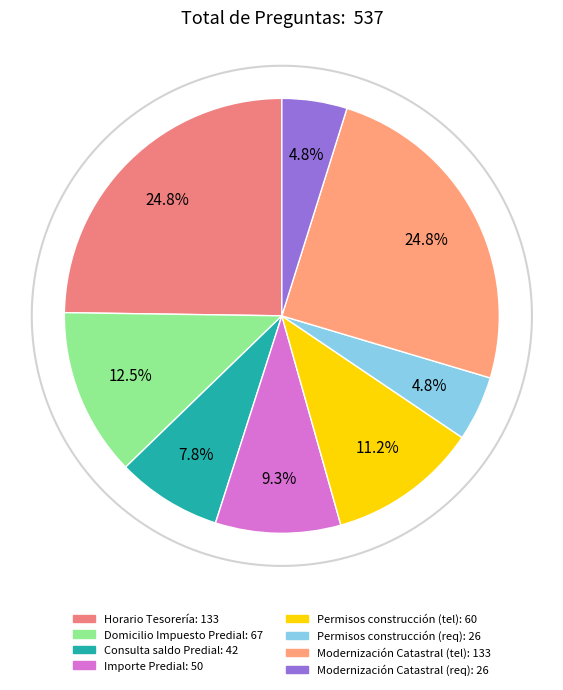

What is the change in value from Importe de adeudo de Impuesto Predial to Permisos para construcción (teléfono)?

+10